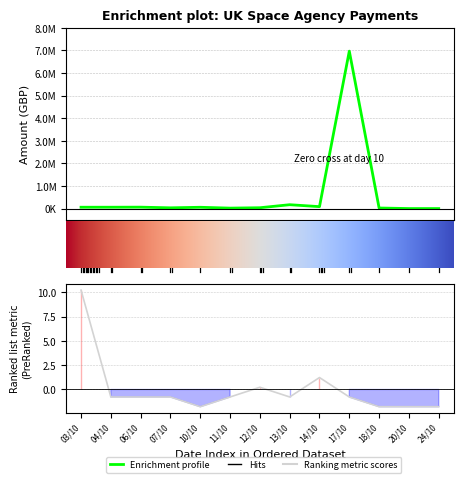

What is the average value of the total_amount series?

584122.6